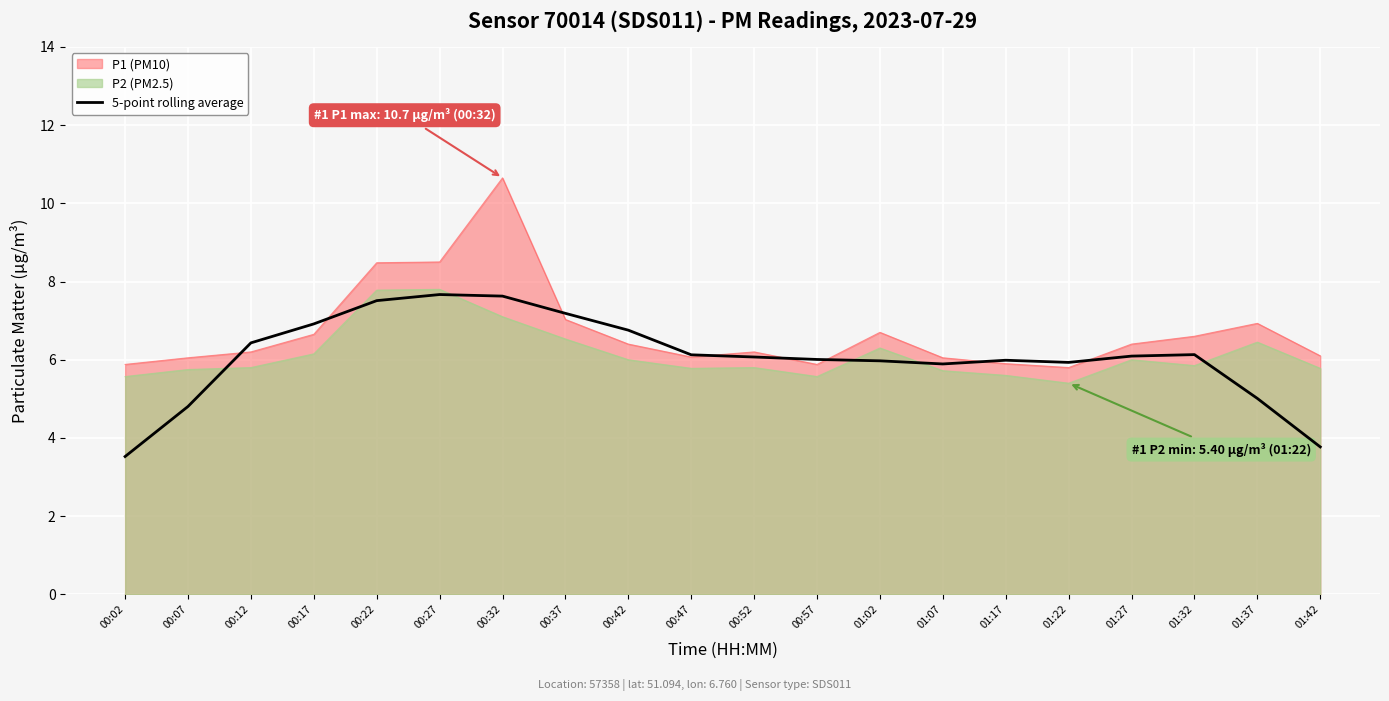

The value at 01:17 is 6.0. True or false?

True